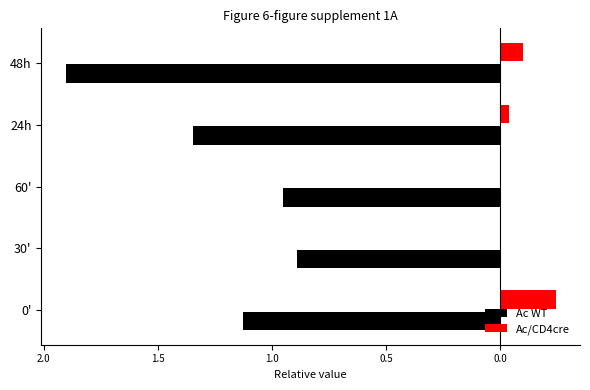

At how many categories does at least one series exceed 0?

3